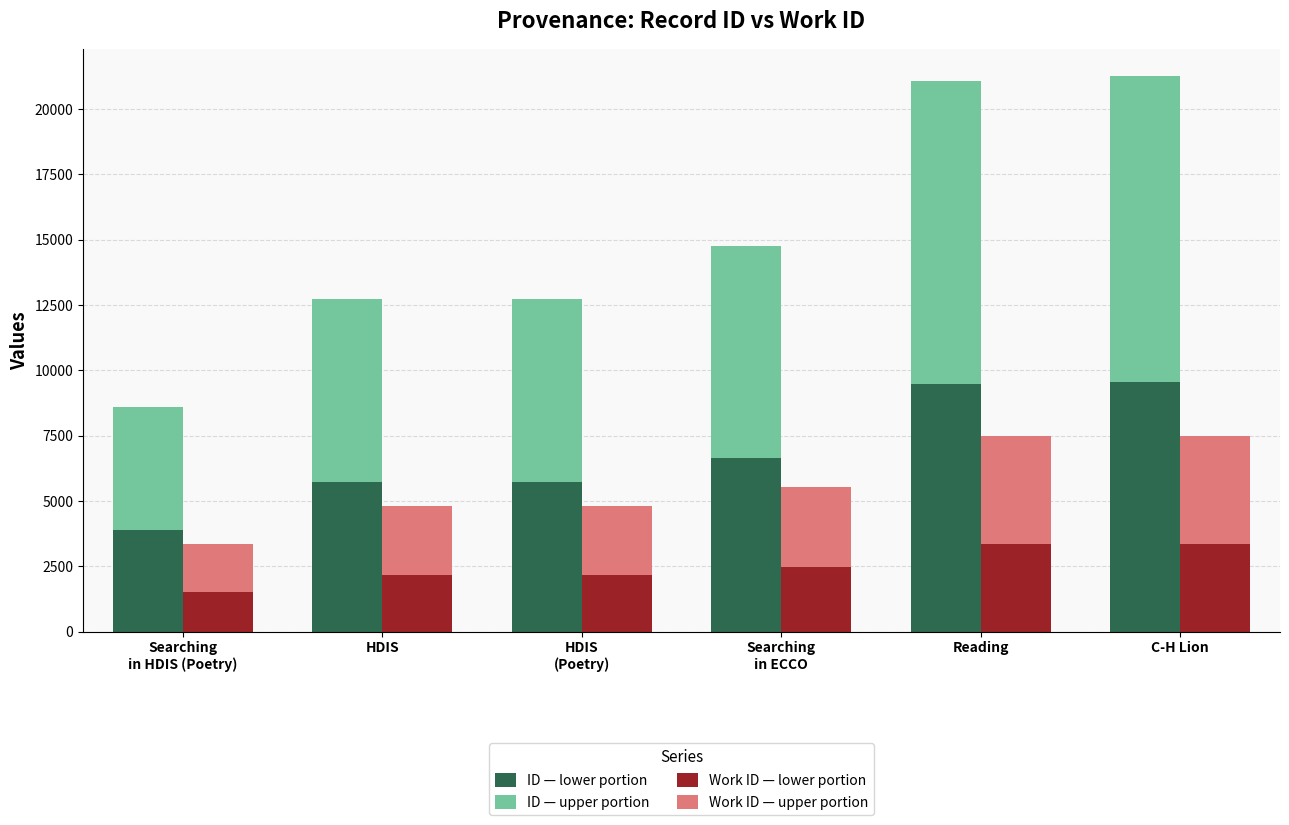

What is the maximum value for work_id (top)?

4119.5